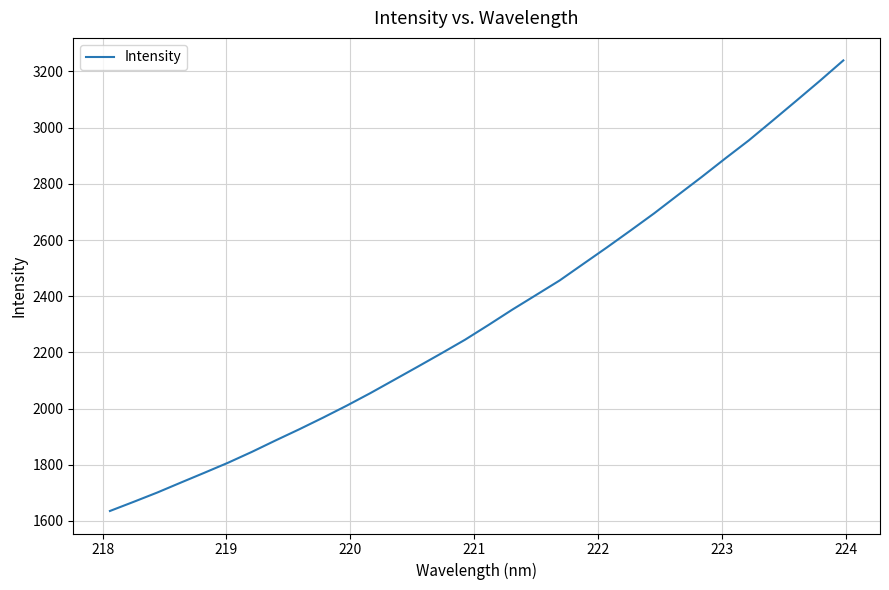

What is the difference between the maximum and minimum values?

1604.1